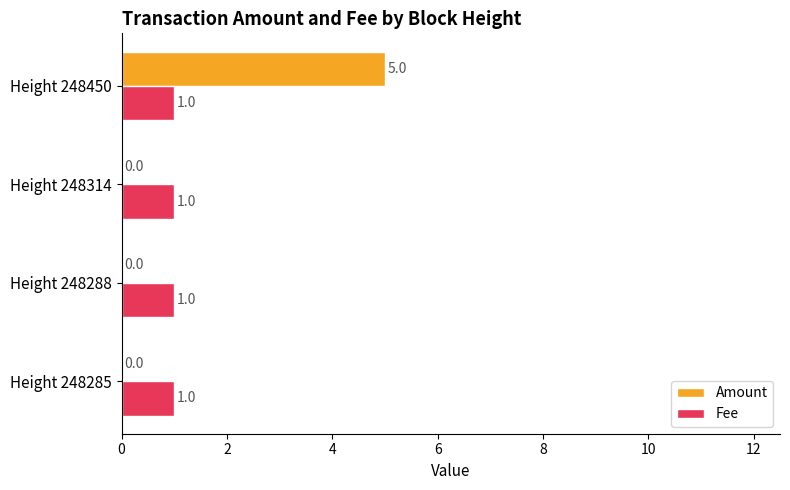

How many Amount values are between 0 and 5?

4